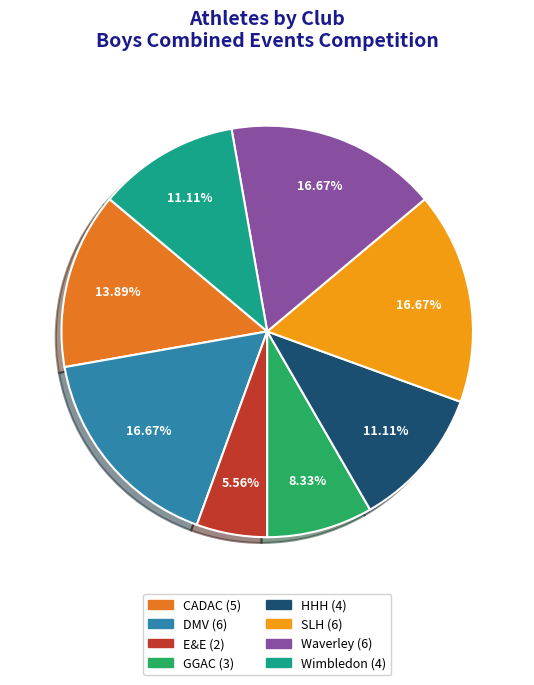

What percentage is NOT represented by Waverley?

83.3%